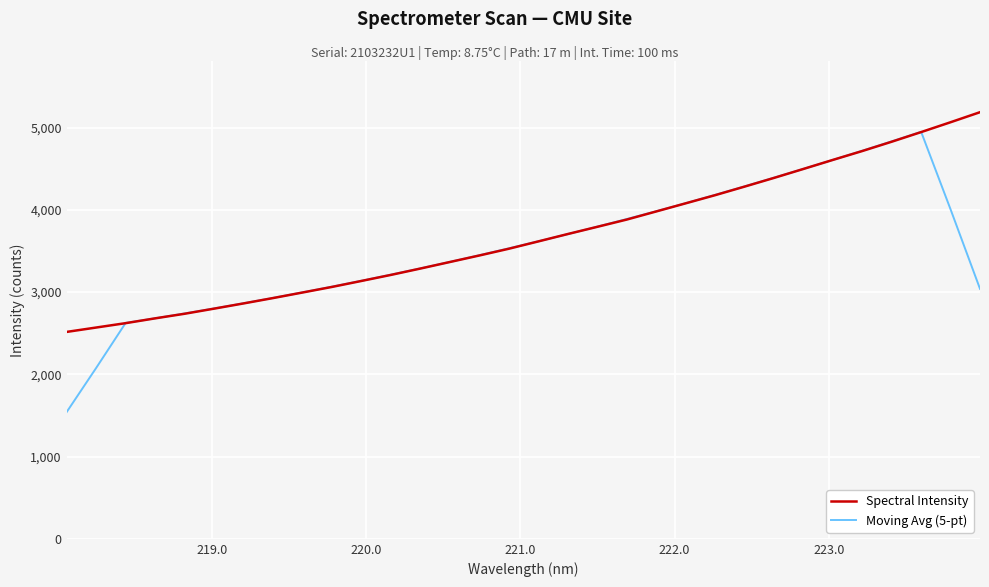

List the series in order of their peak value, highest first.

Spectral Intensity, Moving Avg (5-pt)